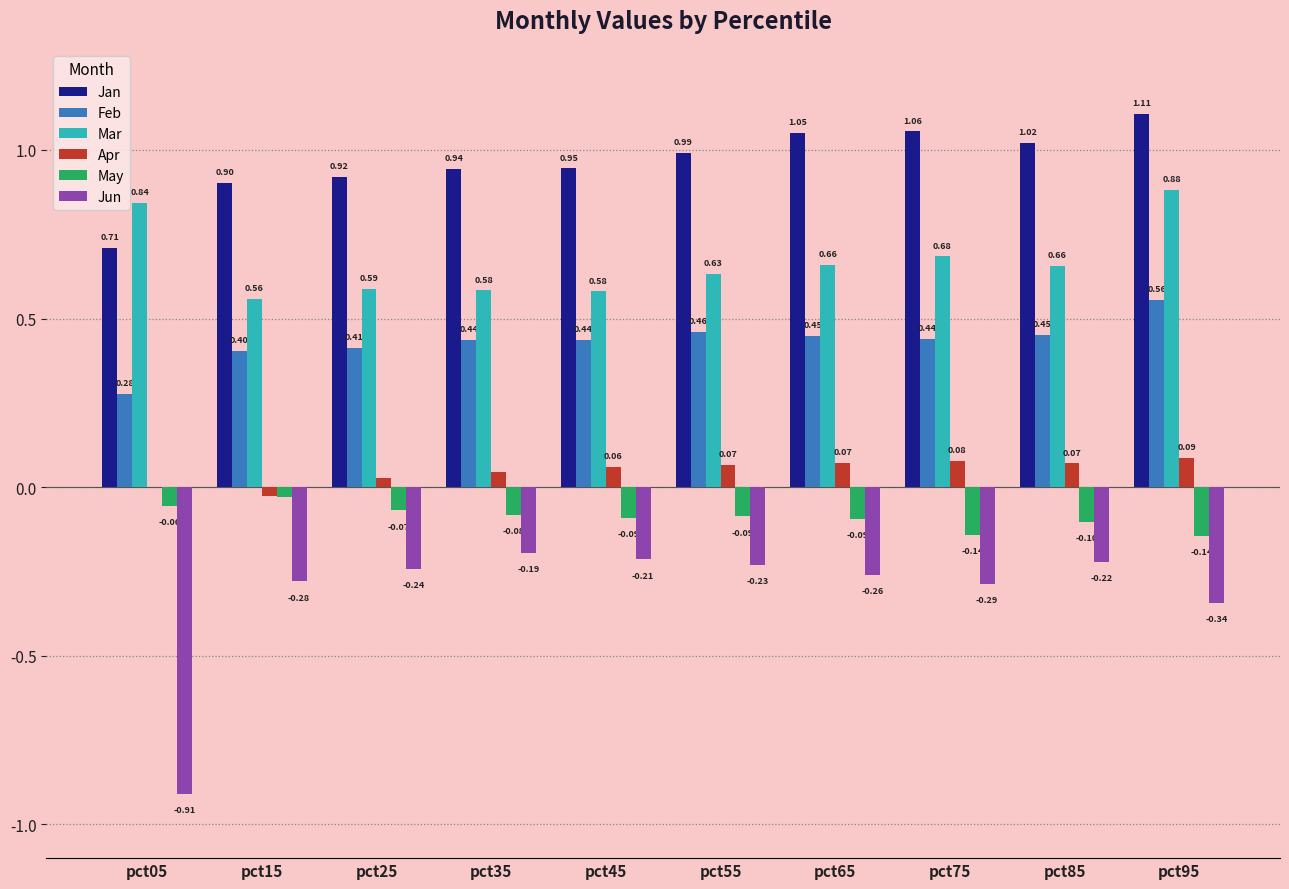

Between pct25 and pct55, which series saw the biggest shift?

Jan